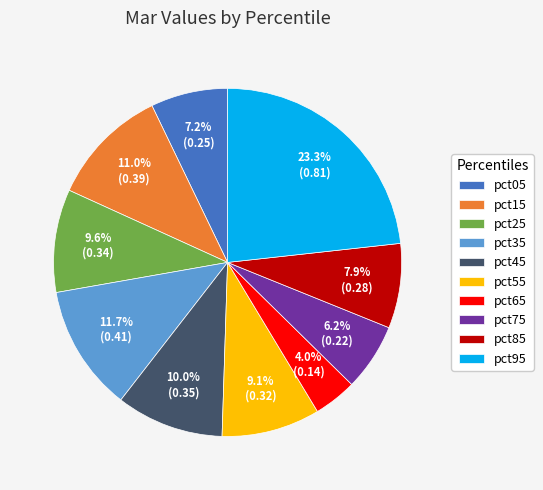

What percentage is the pct85 slice, to the nearest percent?

8%